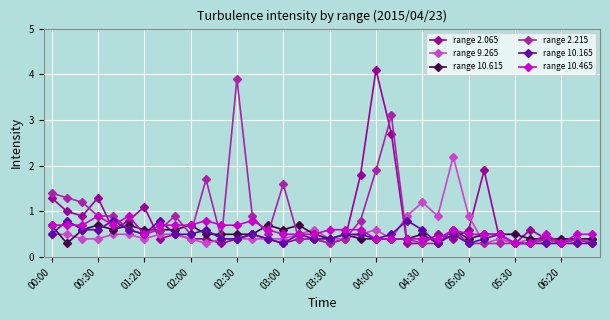

At how many categories does at least one series exceed 2?

4